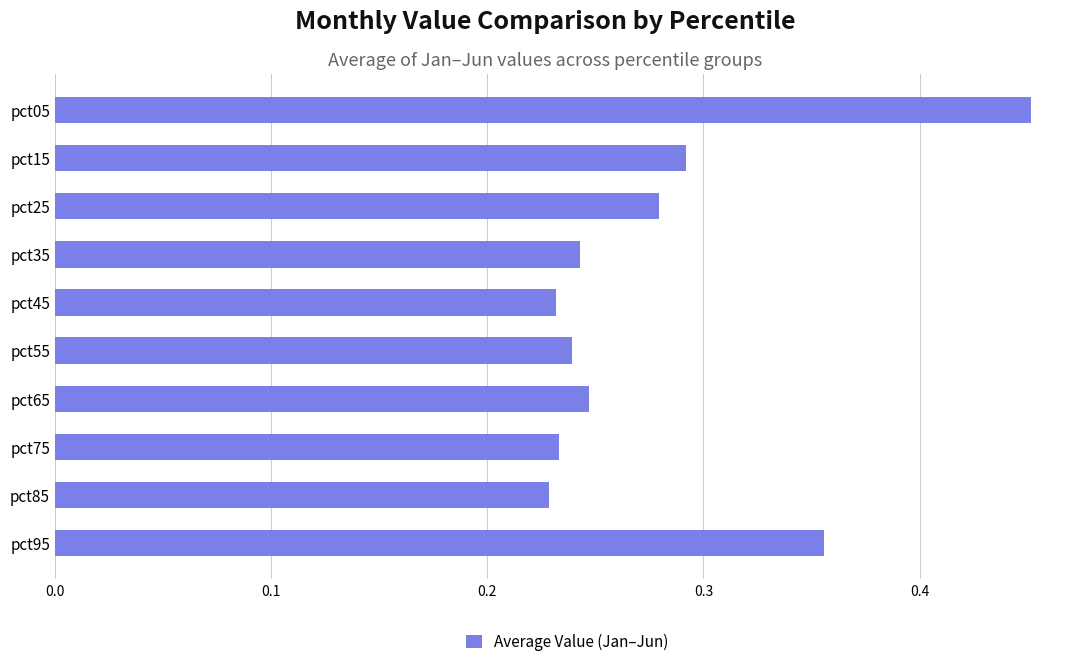

What is the sum of all values?

2.8